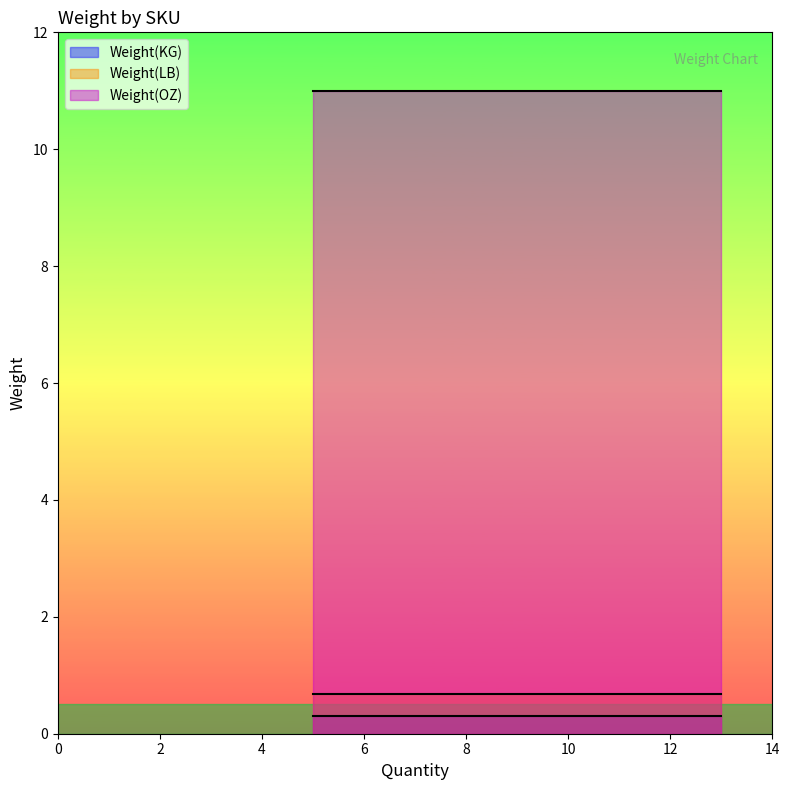

What is the maximum value shown in the chart?

11.0